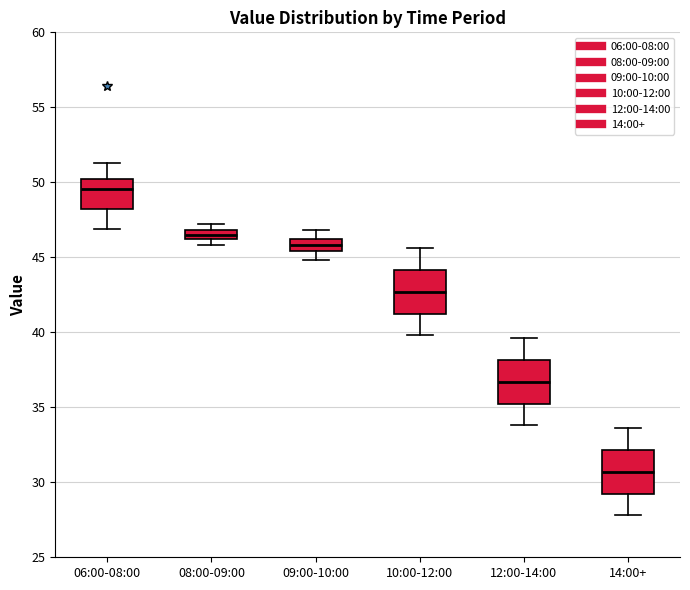

Which box has the lowest median line?

14:00+